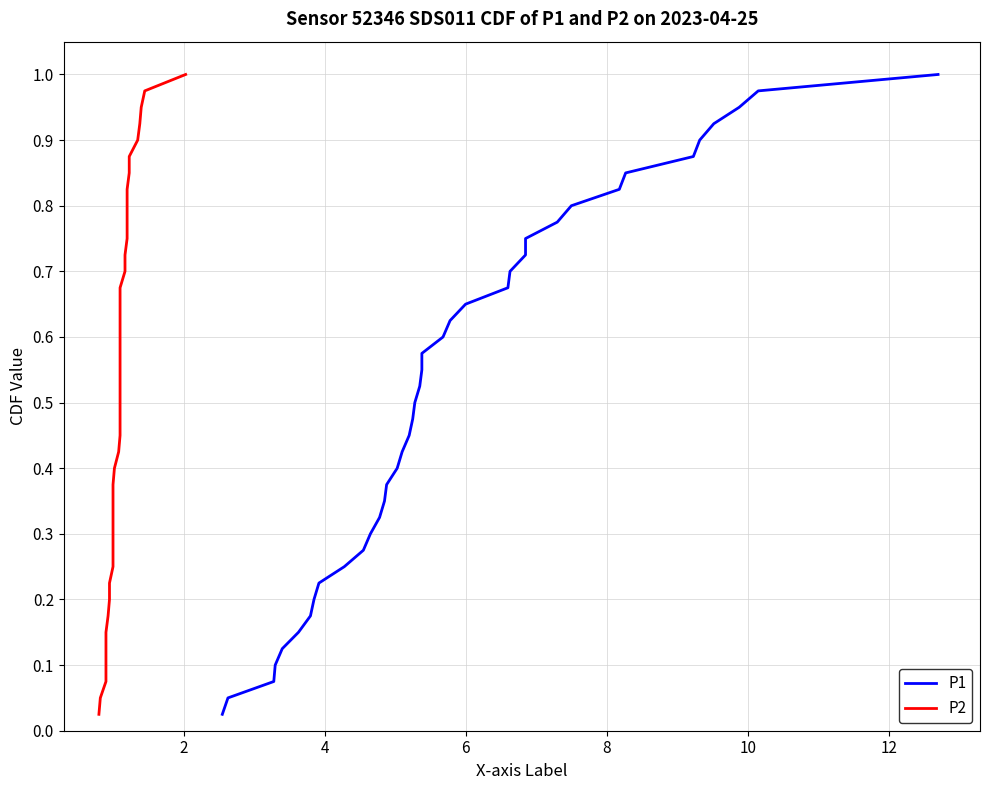

Is this an area chart (filled region under the line)?

No